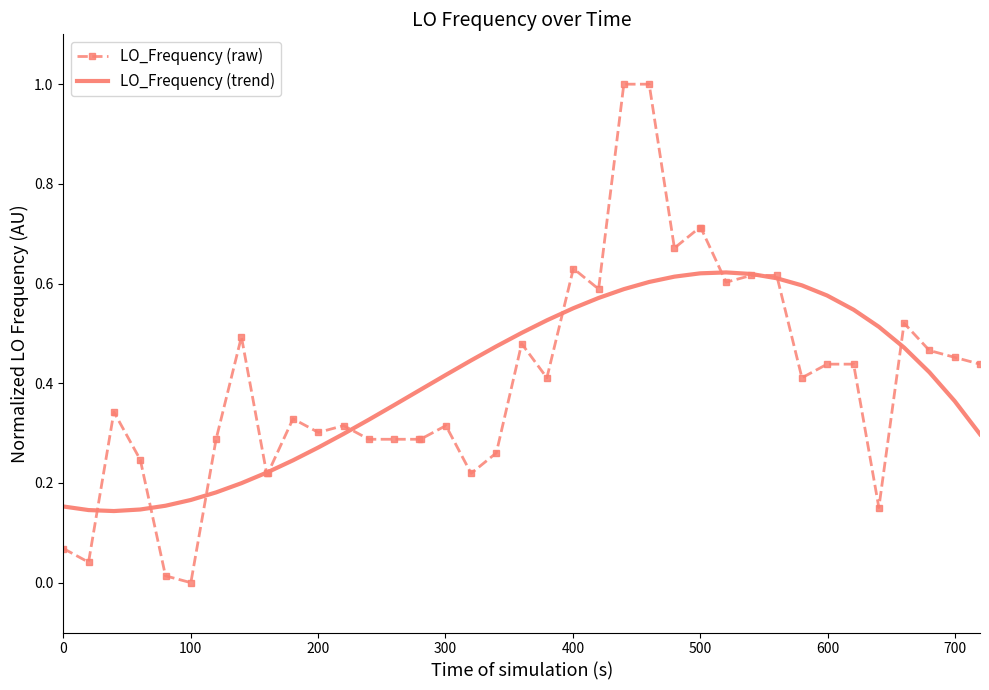

At how many categories does at least one series exceed 0?

40